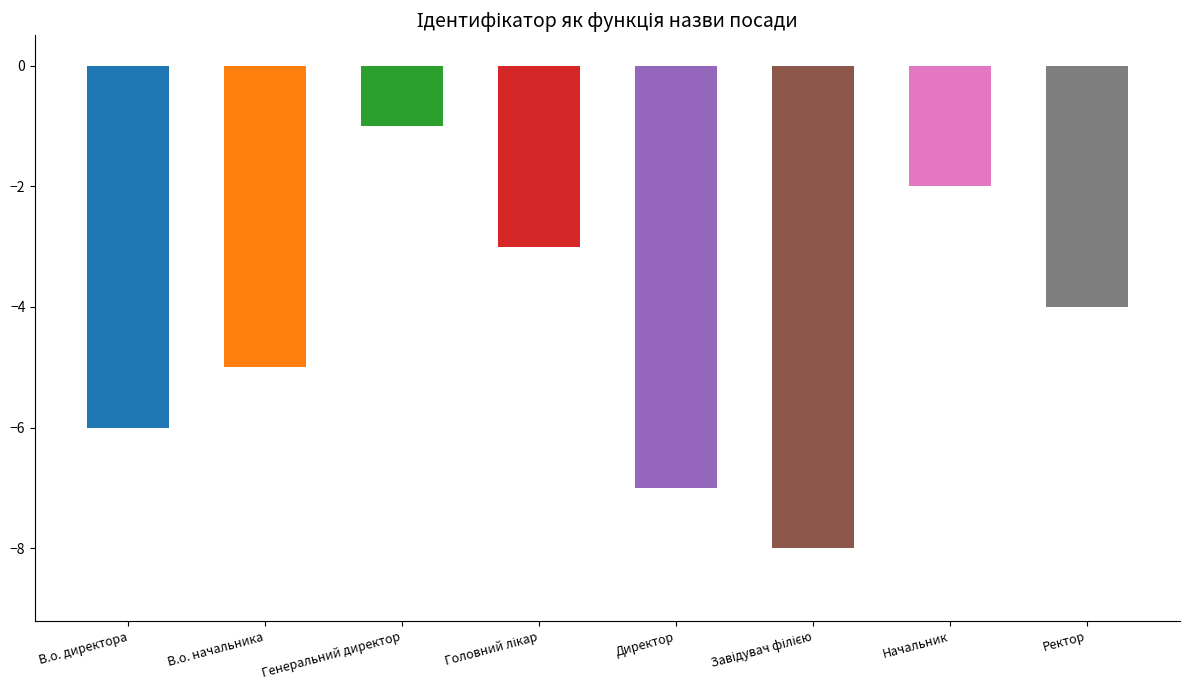

What is the difference between the values at Директор and Ректор?

3